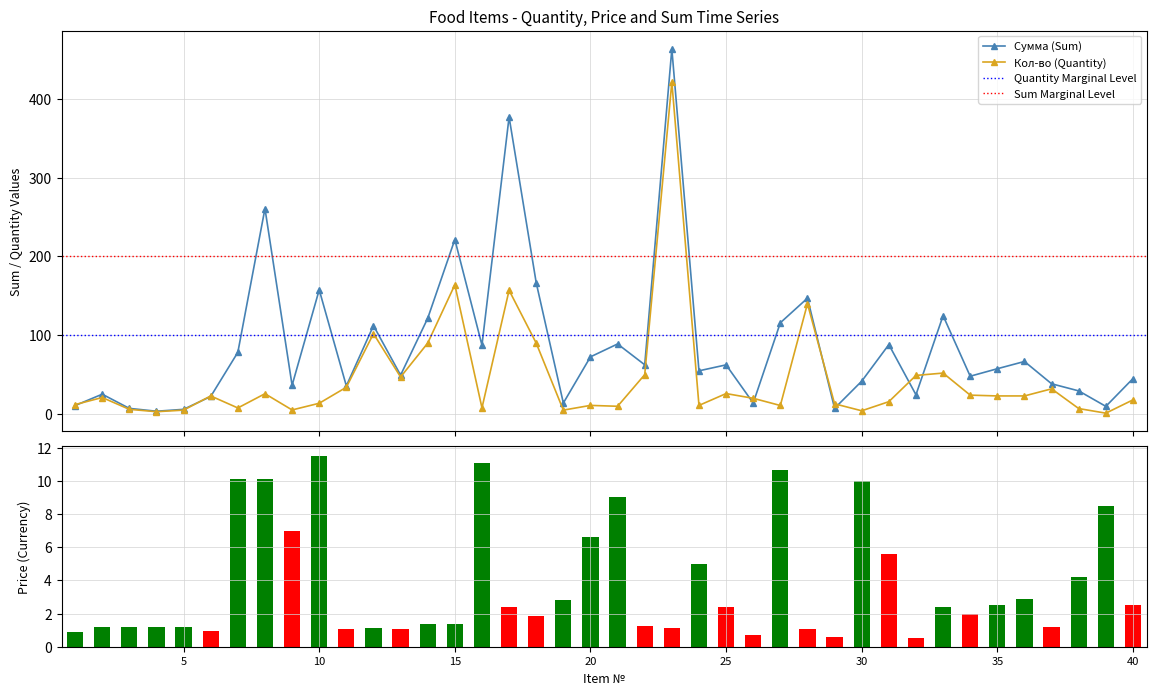

Reading left to right, transcribe all the data shown in this chart.

Сумма: 1=10.8	2=25.2	3=7.2	4=3.6	5=6.0	6=22.3	7=78.3	8=260.7	9=36.5	10=157.6	11=35.7	12=112.2	13=49.4	14=121.5	15=221.4	16=87.4	17=376.8	18=166.5	19=14.0	20=72.6	21=88.9	22=62.5	23=463.1	24=54.9	25=62.4	26=14.0	27=115.8	28=147.0	29=7.3	30=41.7	31=88.1	32=24.5	33=124.8	34=48.0	35=57.5	36=66.7	37=38.4	38=29.4	39=9.8	40=45.0
Кол-во: 1=12.0	2=21.0	3=6.0	4=3.0	5=5.0	6=23.0	7=7.8	8=25.8	9=5.2	10=13.7	11=34.0	12=102.0	13=47.0	14=90.0	15=164.0	16=7.9	17=157.0	18=90.0	19=5.0	20=11.0	21=9.9	22=50.0	23=421.0	24=11.0	25=26.0	26=20.0	27=10.9	28=140.0	29=13.0	30=4.2	31=15.7	32=49.0	33=52.0	34=24.0	35=23.0	36=23.0	37=32.0	38=7.0	39=1.1	40=18.0
Цена: 1=0.9	2=1.2	3=1.2	4=1.2	5=1.2	6=1.0	7=10.1	8=10.1	9=7.0	10=11.5	11=1.1	12=1.1	13=1.1	14=1.4	15=1.4	16=11.1	17=2.4	18=1.9	19=2.8	20=6.6	21=9.0	22=1.2	23=1.1	24=5.0	25=2.4	26=0.7	27=10.7	28=1.1	29=0.6	30=10.0	31=5.6	32=0.5	33=2.4	34=2.0	35=2.5	36=2.9	37=1.2	38=4.2	39=8.5	40=2.5